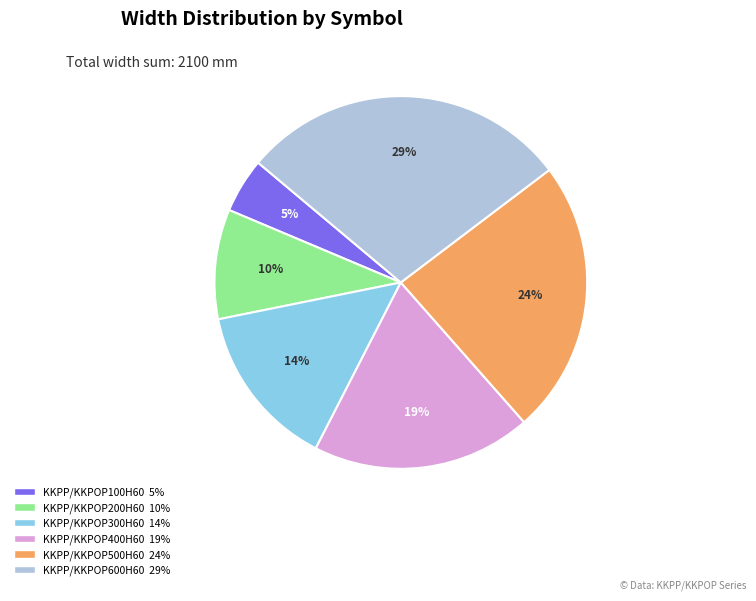

How many segments does this pie chart have?

6